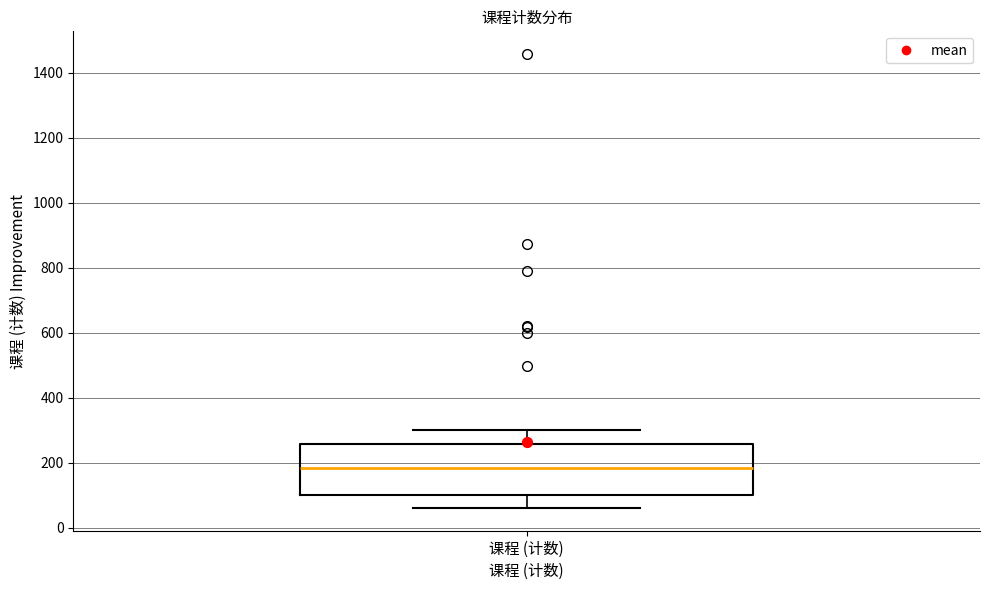

Read this box plot against the y-axis: the position of the median line, the range covered by the box, and the ends of both whiskers. The values are not printed on the chart, so give them approximately, as read against the axis.

median 180, box 100 to 260, whiskers 60 to 300